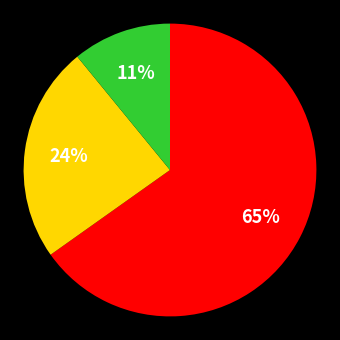

To the nearest percent, what is the average slice percentage?

33%